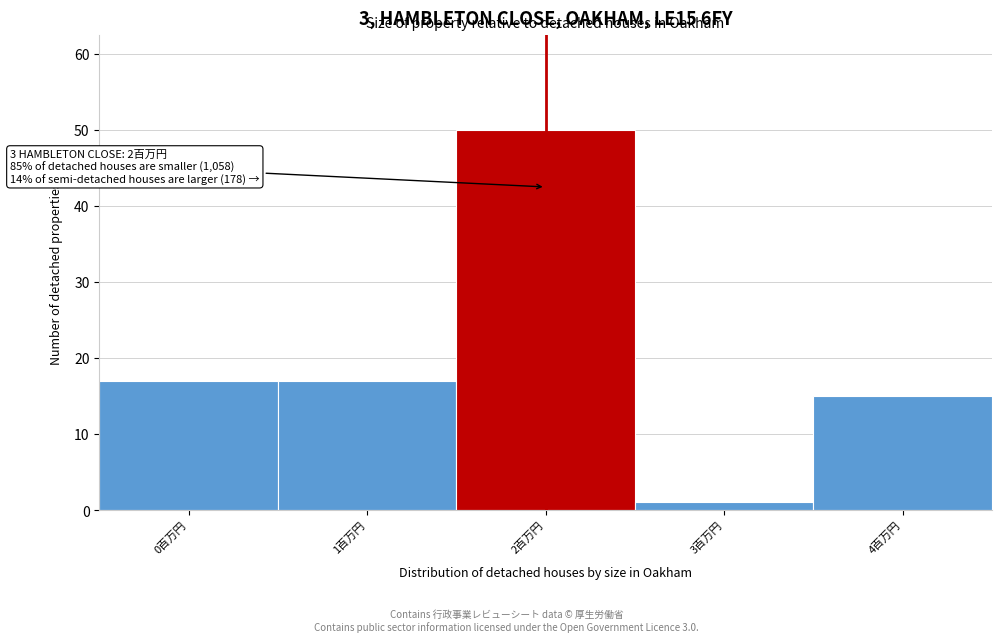

Reading left to right, list all the values displayed in this chart.

0百万円=17	1百万円=17	2百万円=50	3百万円=1	4百万円=15